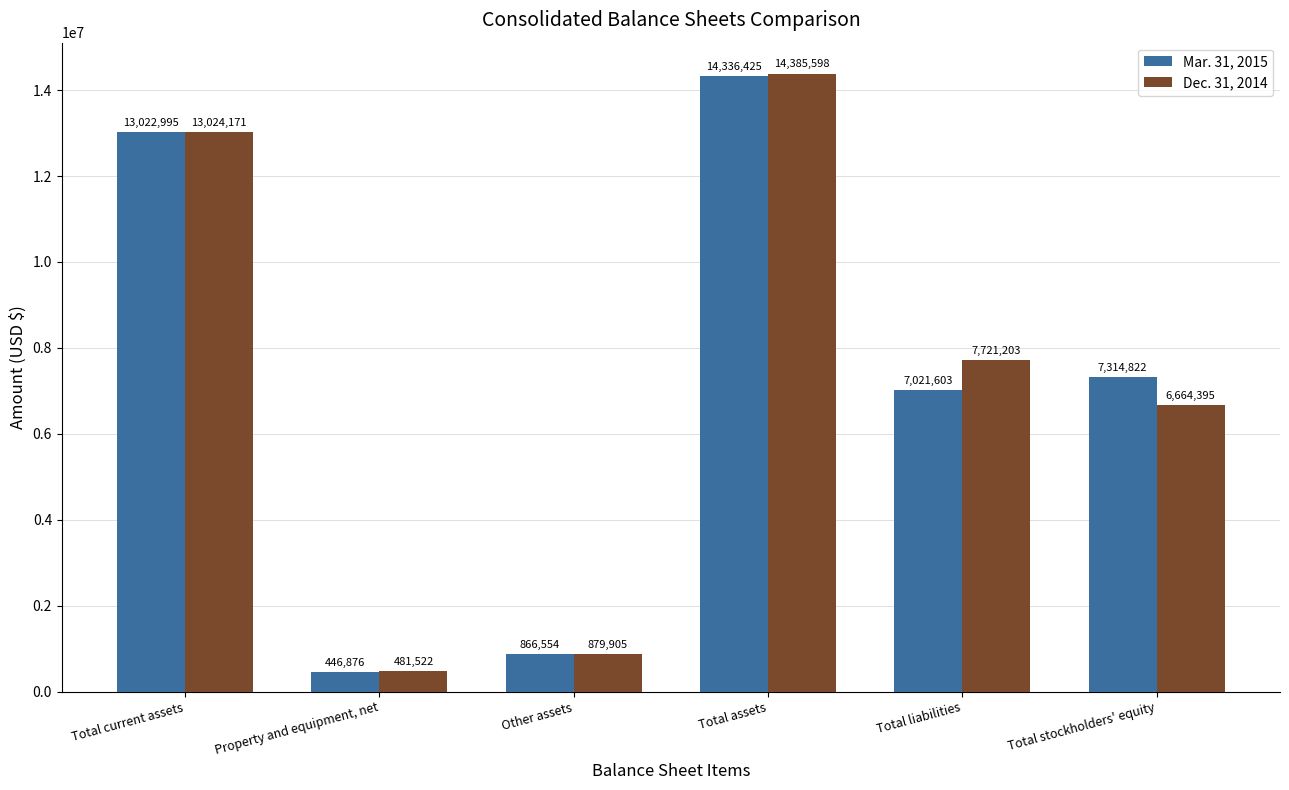

List the labels in order of Dec. 31, 2014 value, smallest first.

Property and equipment, net, Other assets, Total stockholders' equity, Total liabilities, Total current assets, Total assets